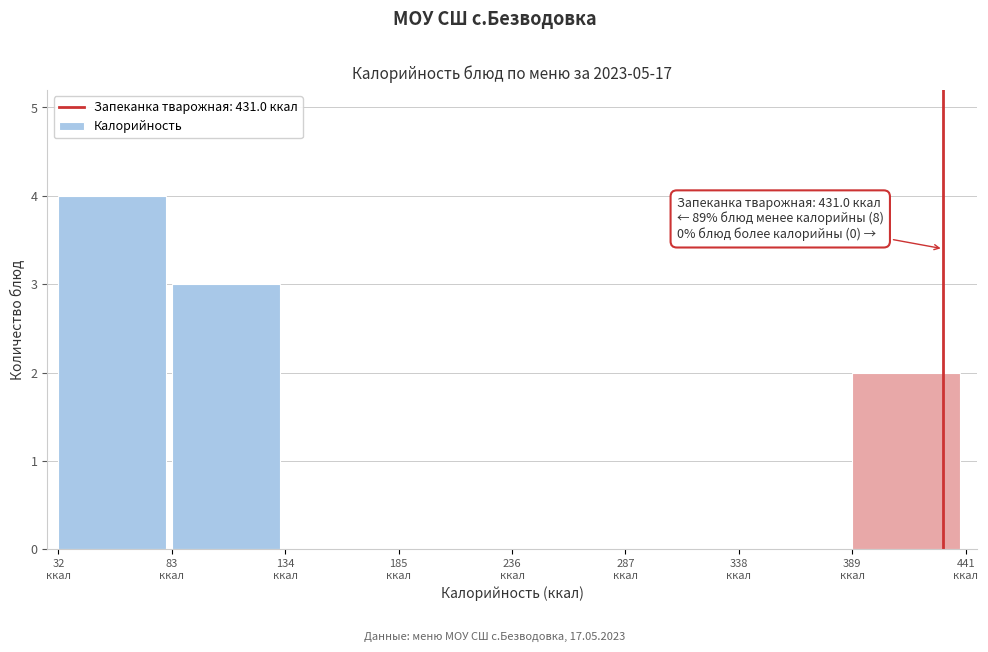

Over which range of the x-axis is the bar tallest?

30 to 80